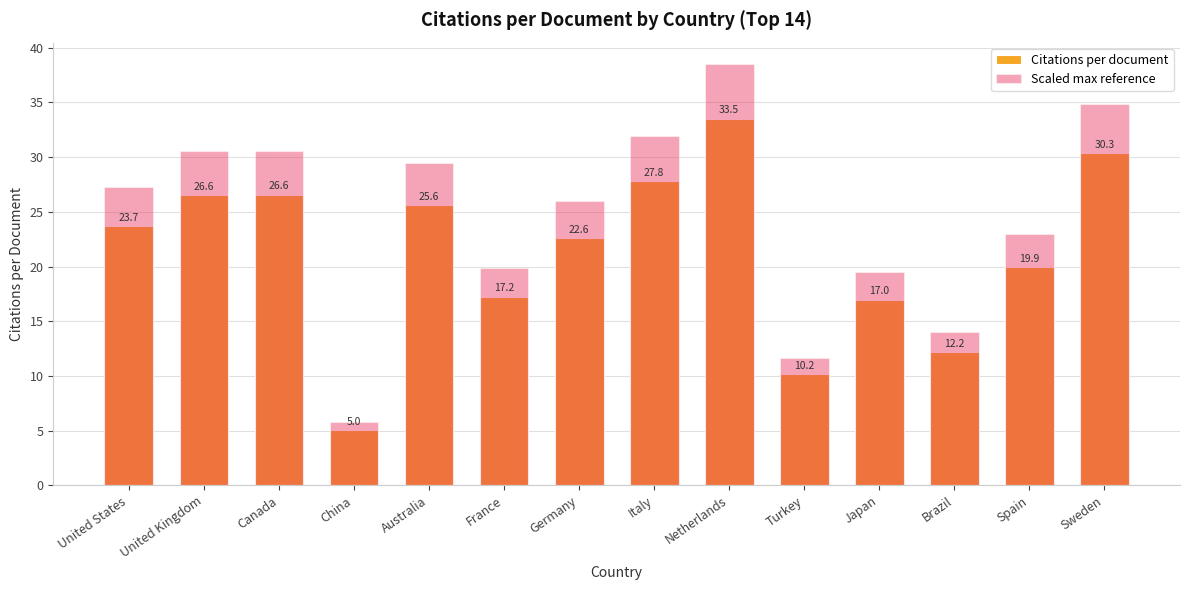

How many categories are shown in the chart?

14